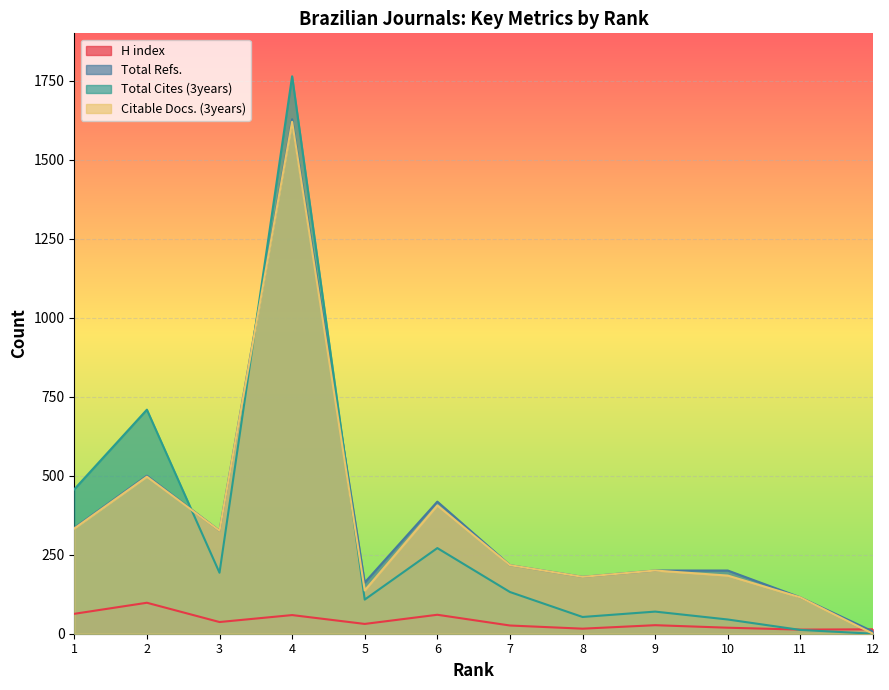

Reading left to right, list all the values displayed in this chart.

H index: 1=63	2=98	3=37	4=59	5=31	6=60	7=26	8=16	9=27	10=19	11=13	12=14
Total Refs.: 1=335	2=500	3=326	4=1628	5=162	6=418	7=217	8=180	9=200	10=200	11=115	12=7
Total Cites (3years): 1=457	2=709	3=193	4=1764	5=108	6=271	7=132	8=53	9=70	10=45	11=12	12=0
Citable Docs. (3years): 1=333	2=497	3=326	4=1620	5=137	6=406	7=217	8=180	9=200	10=184	11=115	12=0